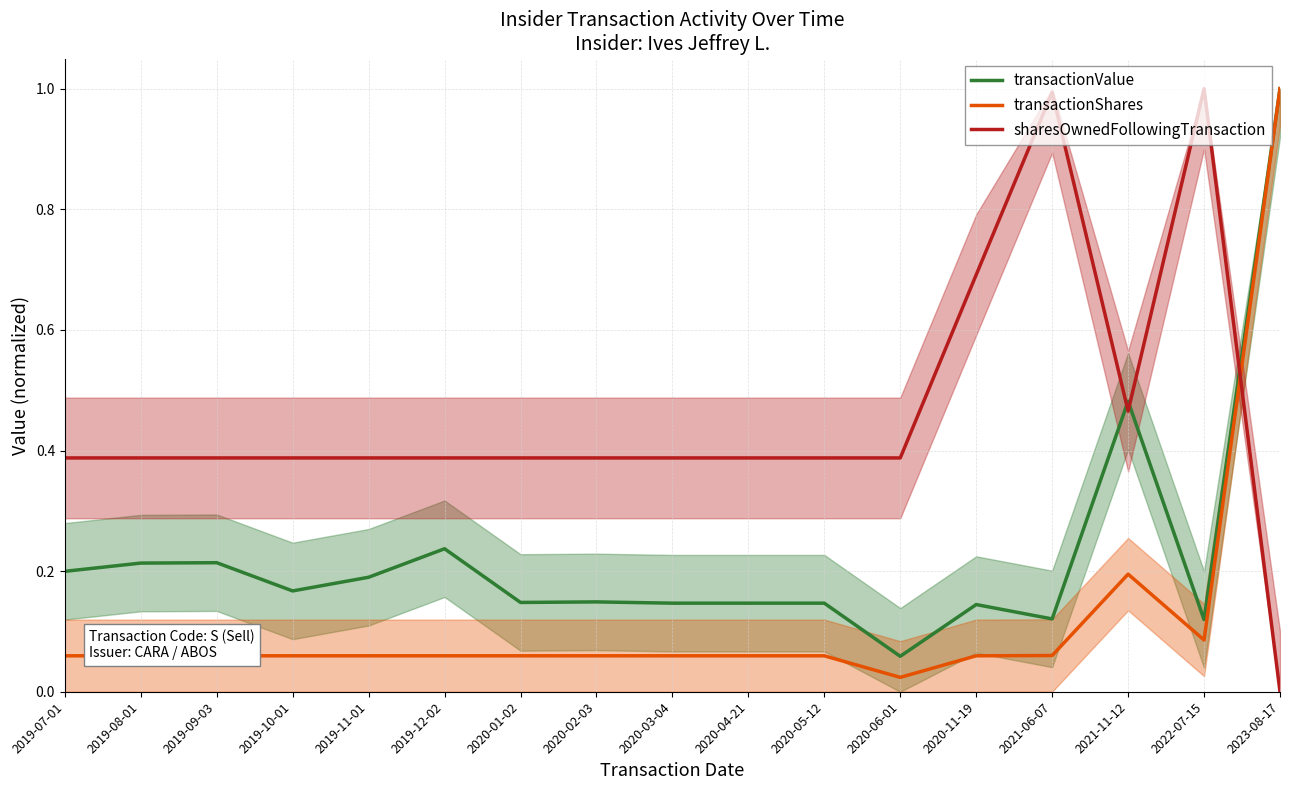

True or false: transactionValue and transactionShares intersect in this chart.

False